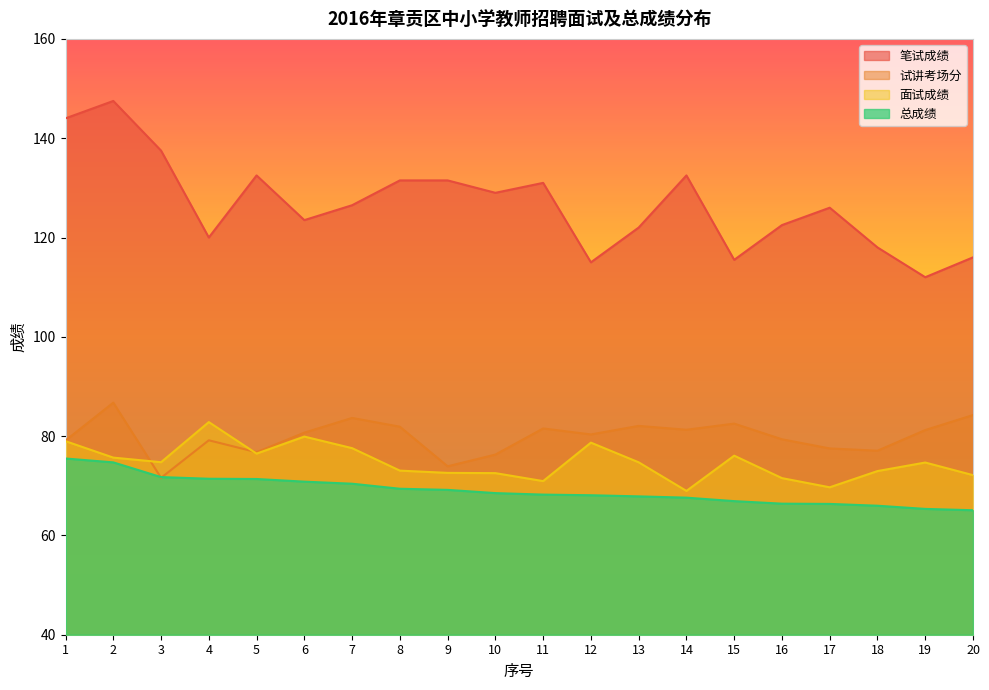

At which category is the sum across all series the highest?

2